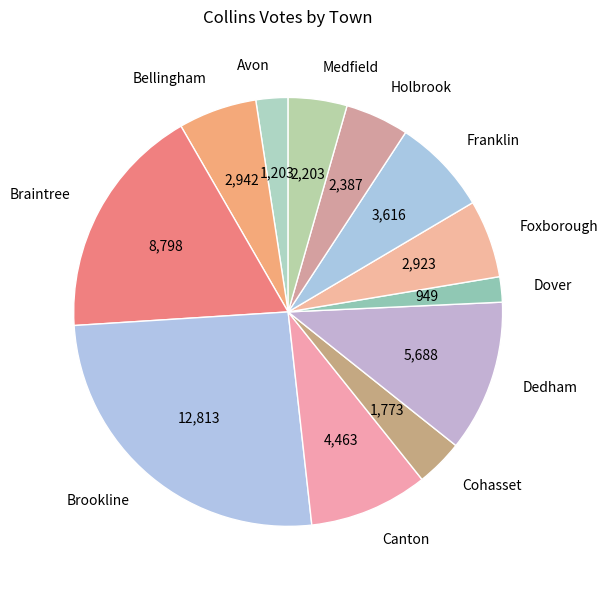

Which category has the biggest portion of the pie?

Brookline